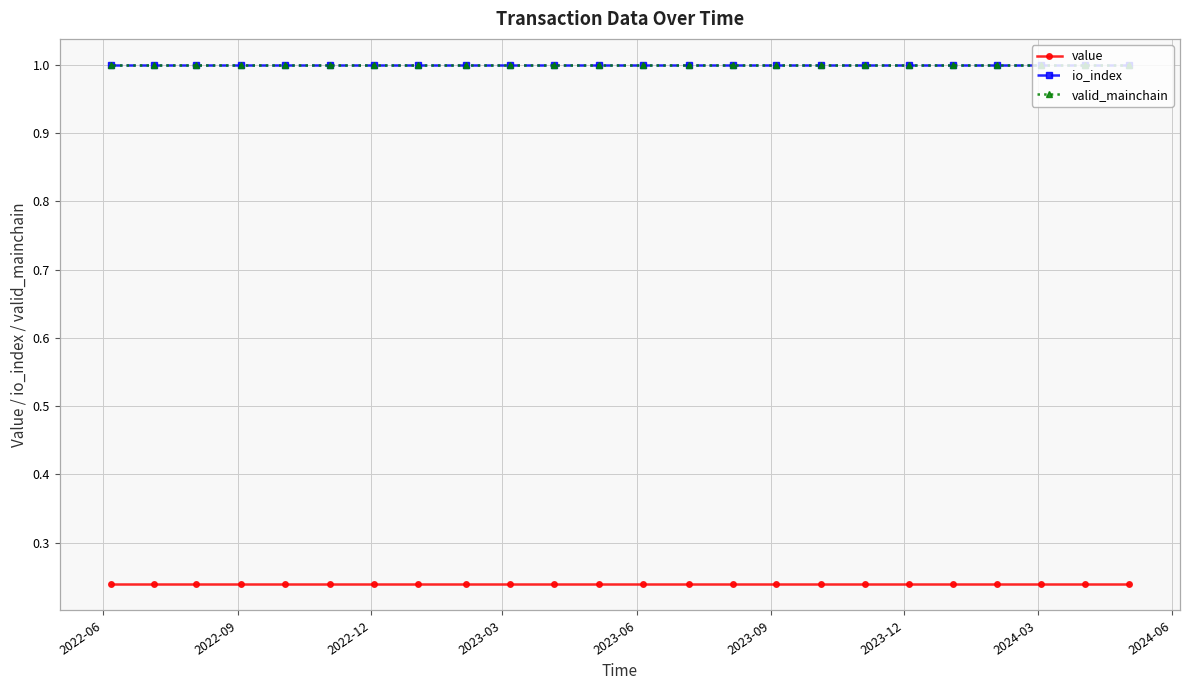

Rank the series at 2022-06 from lowest to highest value.

value, io_index, valid_mainchain